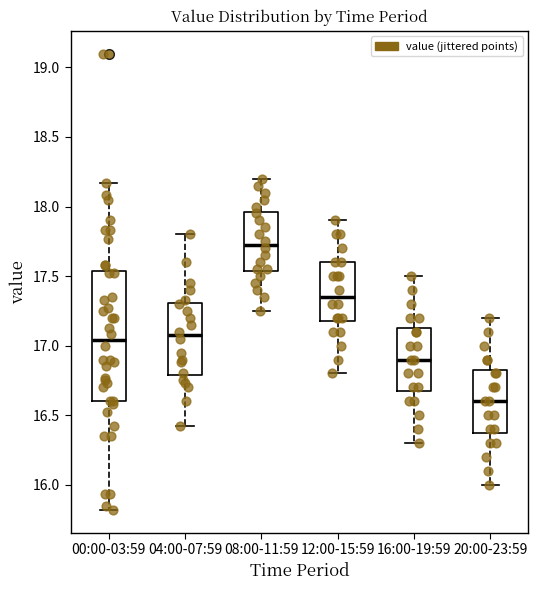

Comparing the boxes themselves (not the whiskers), which one is the tallest?

00:00-03:59